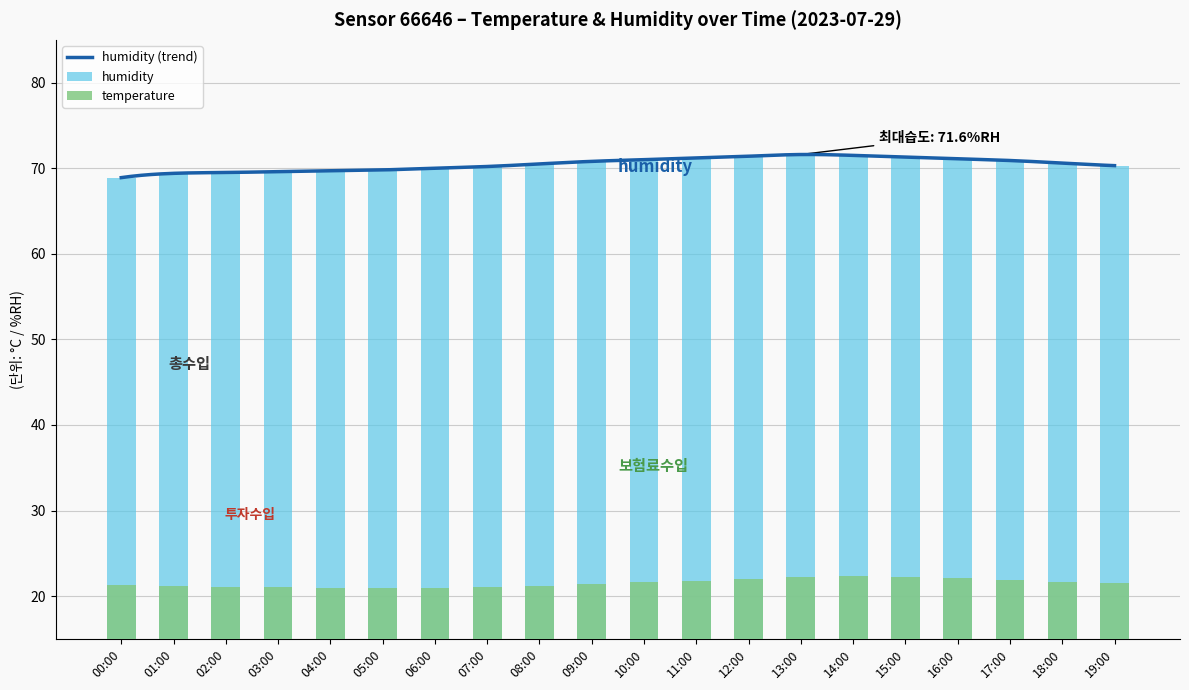

Which series has the widest spread of values?

humidity